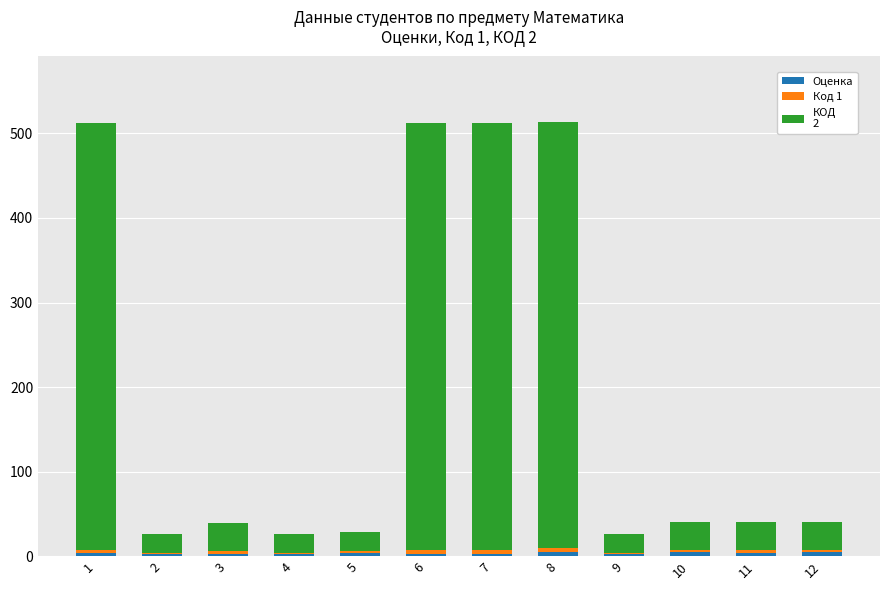

How many data points does each series have?

12